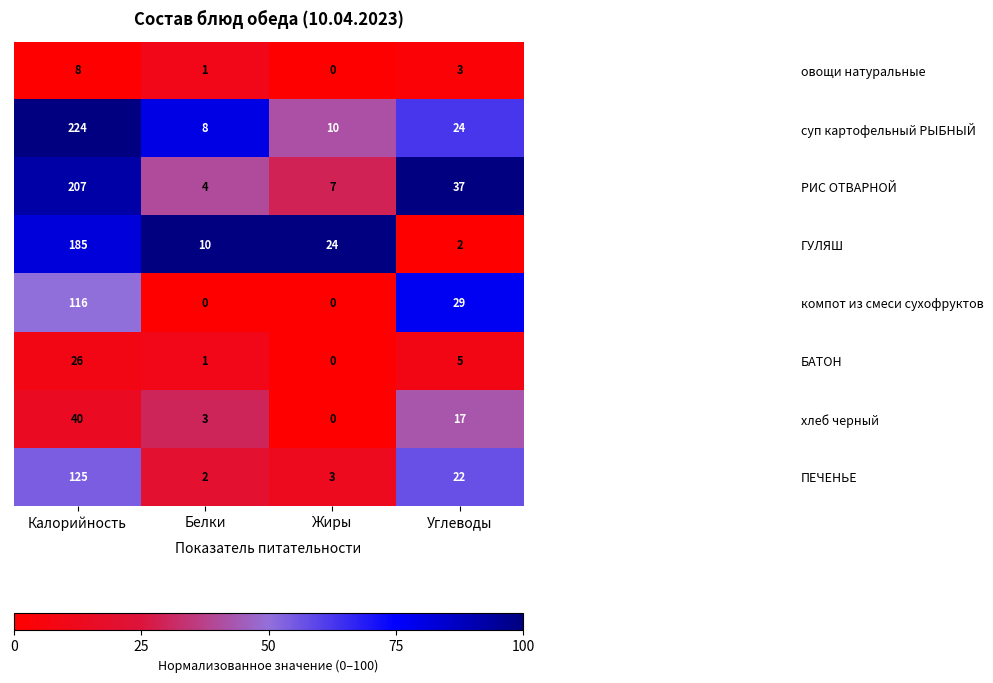

The value of овощи натуральные at Калорийность is 8. True or false?

True